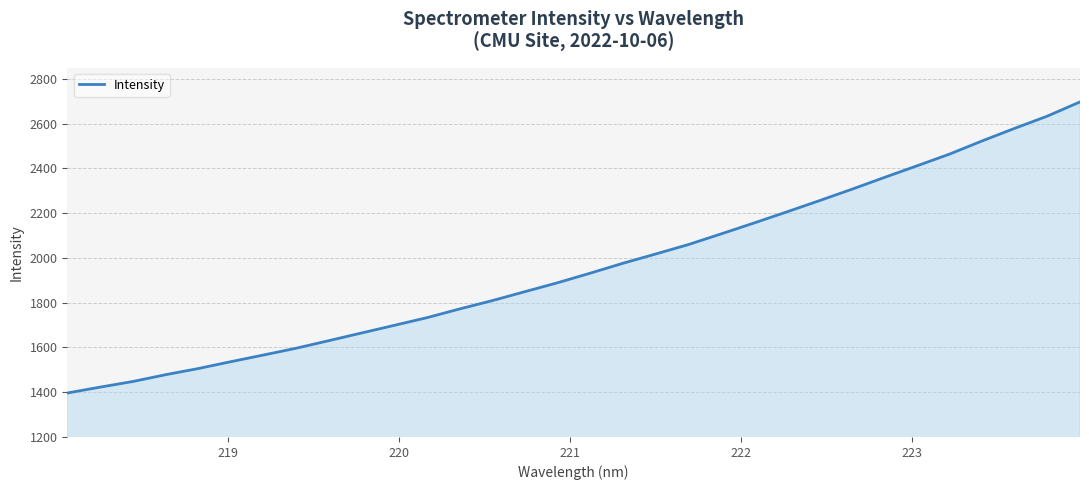

What is the difference between the maximum and minimum values?

1300.4